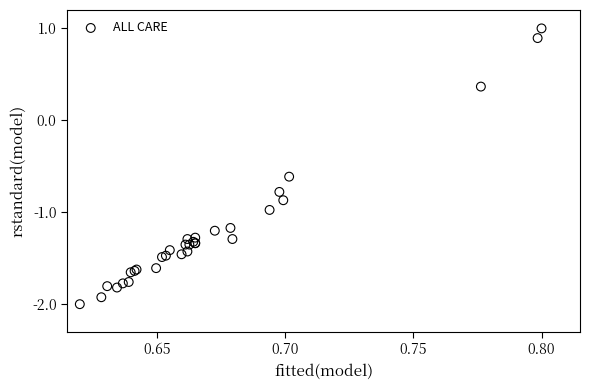

What Y value in the scatter plot is closest to 0?

0.4